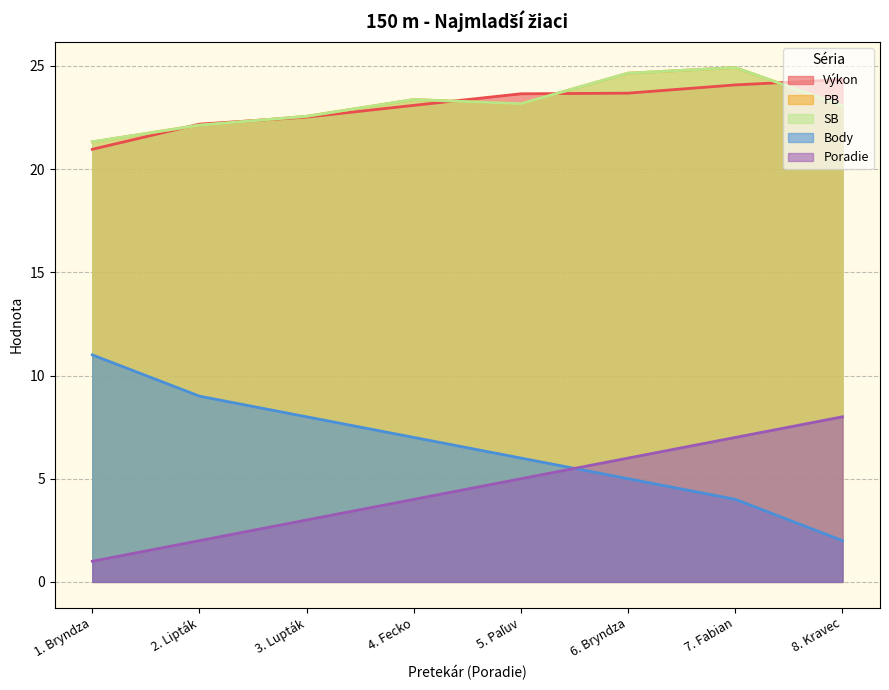

The Poradie series shows 2.0 at 2. Lipták. True or false?

True